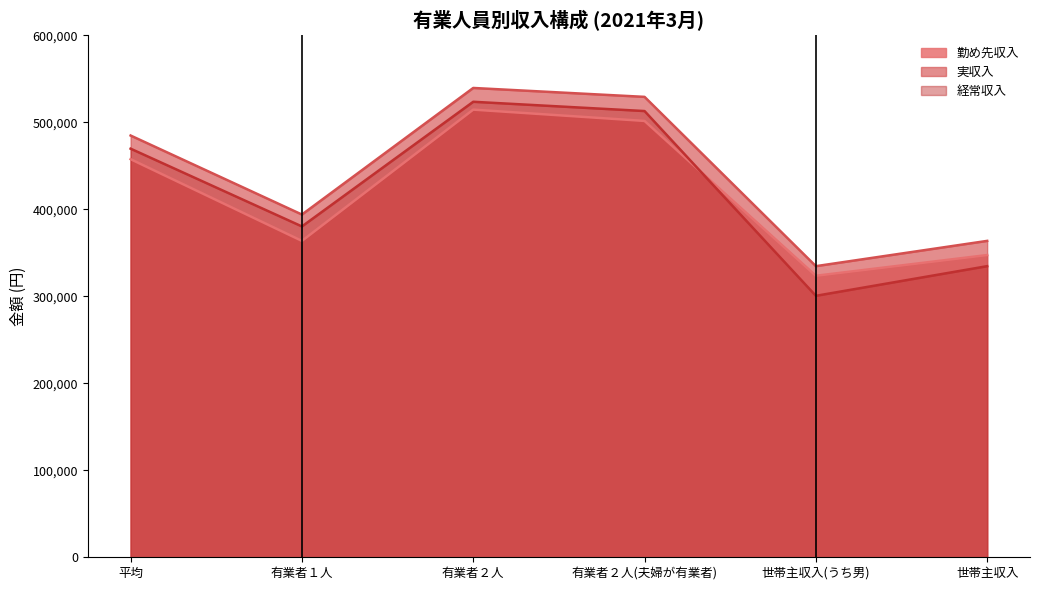

The 経常収入 series shows 454729 at 世帯主収入. True or false?

False